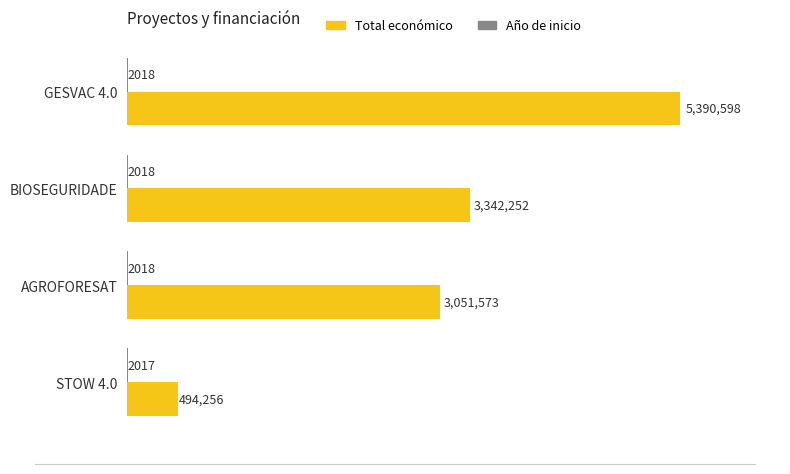

How many bars are there in each group?

2